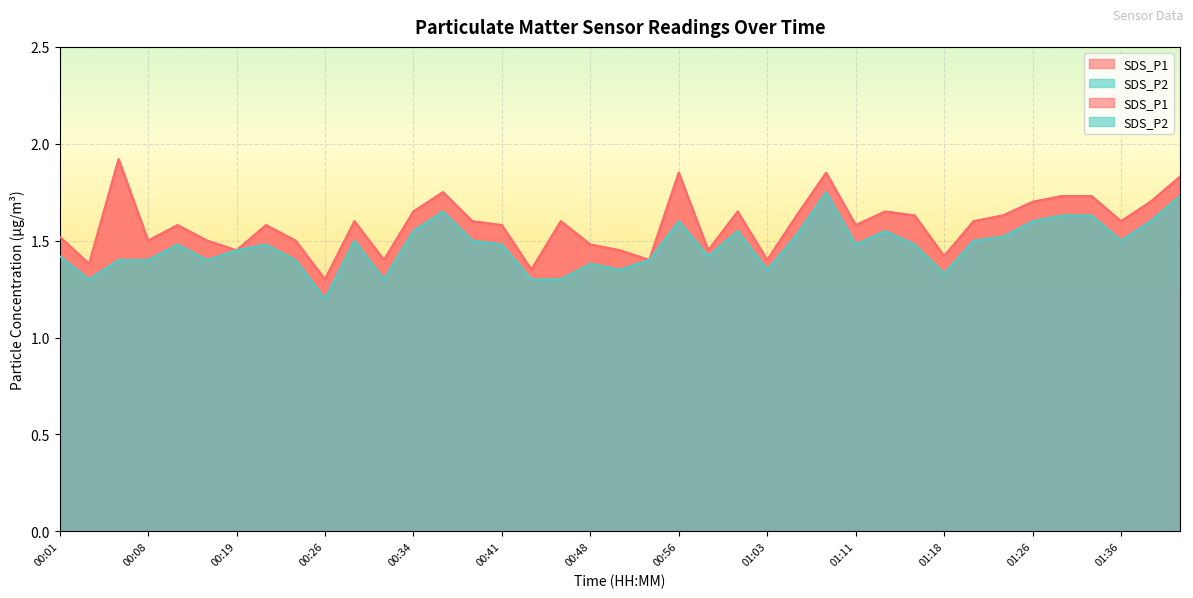

Reading right to left, what are all the values shown in this chart?

SDS_P1: 01:41=1.8	01:38=1.7	01:36=1.6	01:31=1.7	01:28=1.7	01:26=1.7	01:23=1.6	01:21=1.6	01:18=1.4	01:16=1.6	01:13=1.6	01:11=1.6	01:08=1.9	01:06=1.6	01:03=1.4	01:01=1.6	00:58=1.4	00:56=1.9	00:53=1.4	00:51=1.4	00:48=1.5	00:46=1.6	00:43=1.4	00:41=1.6	00:38=1.6	00:36=1.8	00:34=1.6	00:31=1.4	00:29=1.6	00:26=1.3	00:24=1.5	00:21=1.6	00:19=1.4	00:16=1.5	00:14=1.6	00:08=1.5	00:06=1.9	00:04=1.4	00:01=1.5
SDS_P2: 01:41=1.7	01:38=1.6	01:36=1.5	01:31=1.6	01:28=1.6	01:26=1.6	01:23=1.5	01:21=1.5	01:18=1.3	01:16=1.5	01:13=1.6	01:11=1.5	01:08=1.8	01:06=1.5	01:03=1.4	01:01=1.6	00:58=1.4	00:56=1.6	00:53=1.4	00:51=1.4	00:48=1.4	00:46=1.3	00:43=1.3	00:41=1.5	00:38=1.5	00:36=1.6	00:34=1.6	00:31=1.3	00:29=1.5	00:26=1.2	00:24=1.4	00:21=1.5	00:19=1.4	00:16=1.4	00:14=1.5	00:08=1.4	00:06=1.4	00:04=1.3	00:01=1.4